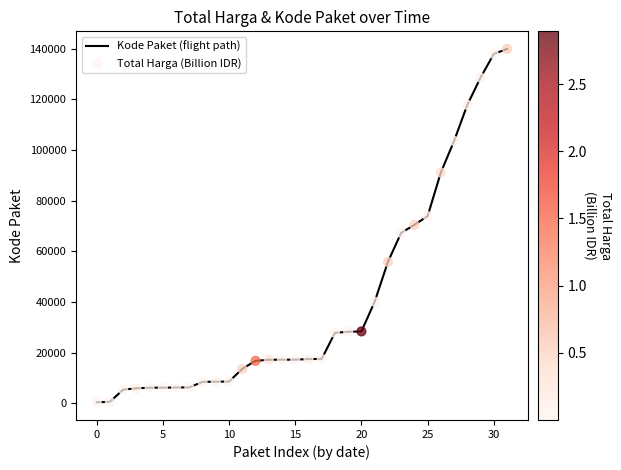

What is the difference between the maximum and minimum values?

139353